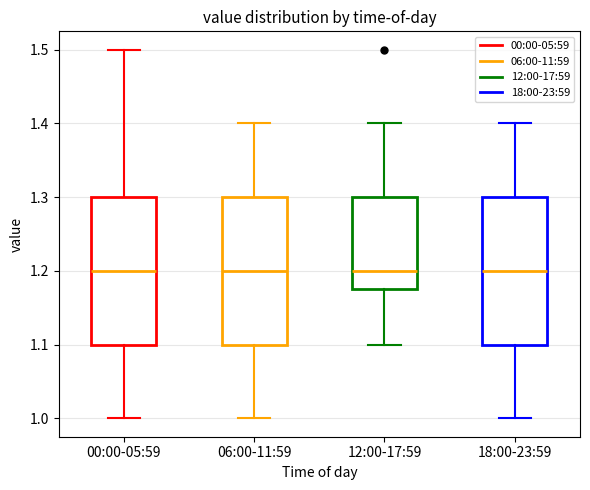

Reading left to right, read every box against the y-axis: the position of its median line, the range the box covers, and the ends of its whiskers. The values are not printed on the chart, so give them approximately, as read against the axis.

00:00-05:59: median 1.20, box 1.10 to 1.30, whiskers 1.00 to 1.50
06:00-11:59: median 1.20, box 1.10 to 1.30, whiskers 1.00 to 1.40
12:00-17:59: median 1.20, box 1.18 to 1.30, whiskers 1.10 to 1.40
18:00-23:59: median 1.20, box 1.10 to 1.30, whiskers 1.00 to 1.40